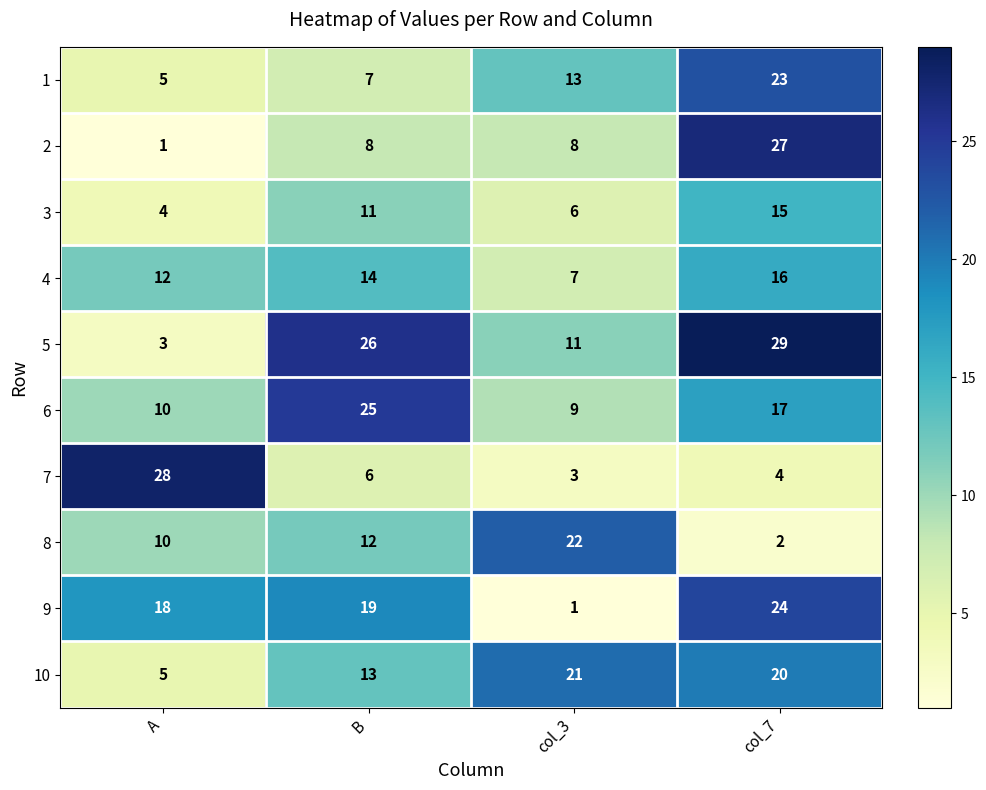

At which label is 5 closest to 16?

col_3